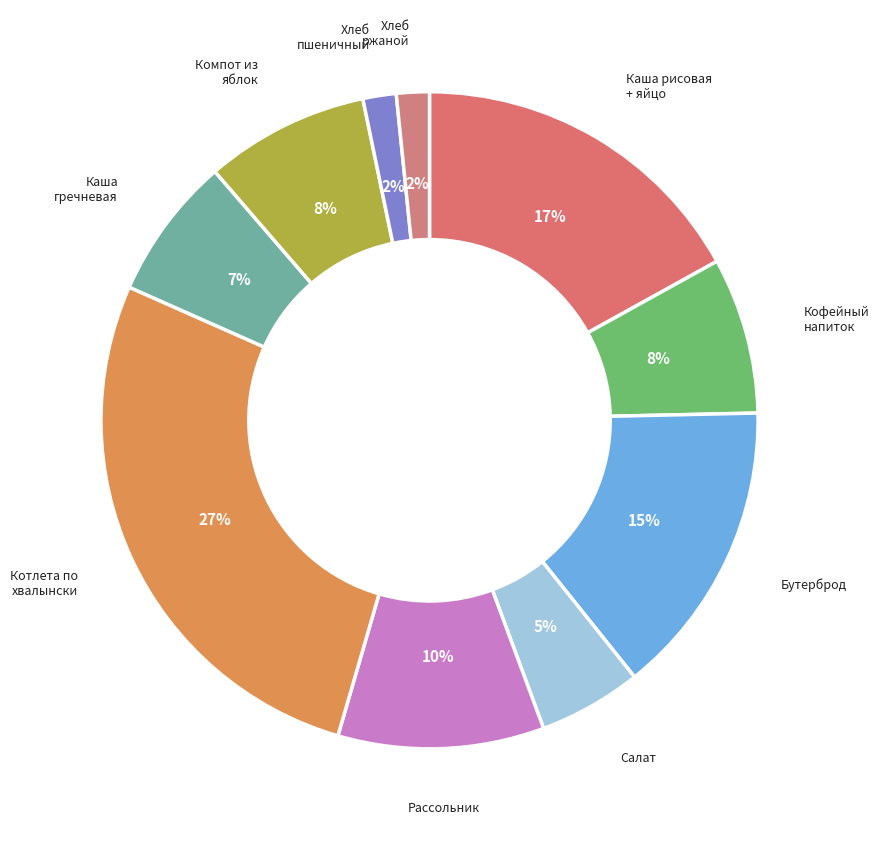

Count the number of slices in the pie.

10